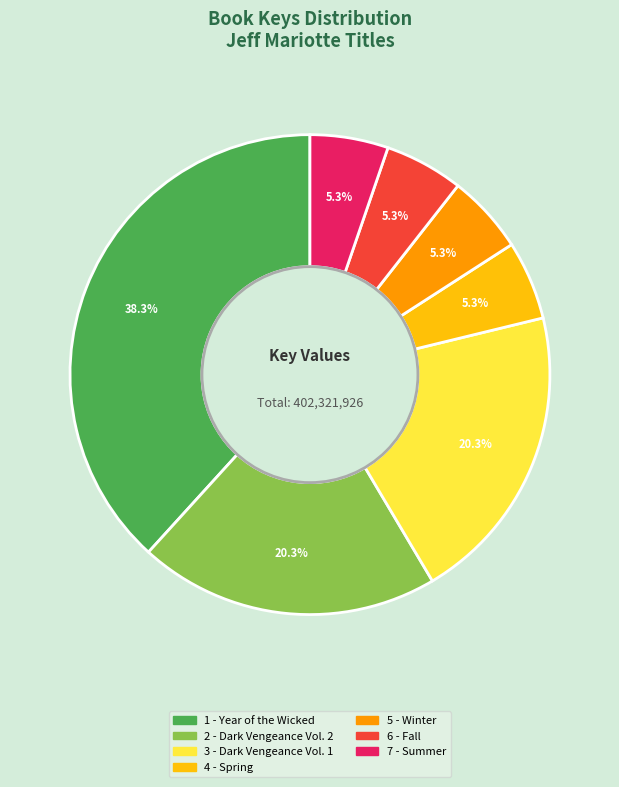

What is the ratio of the value at 3 - Dark Vengeance Vol. 1 to the value at 6 - Fall?

3.8